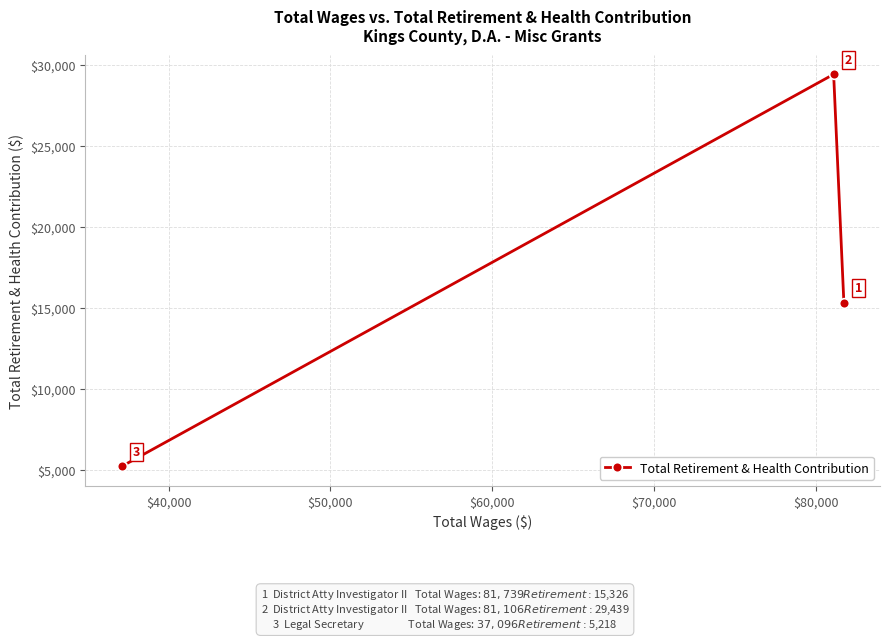

What is the minimum value shown in the chart?

5218